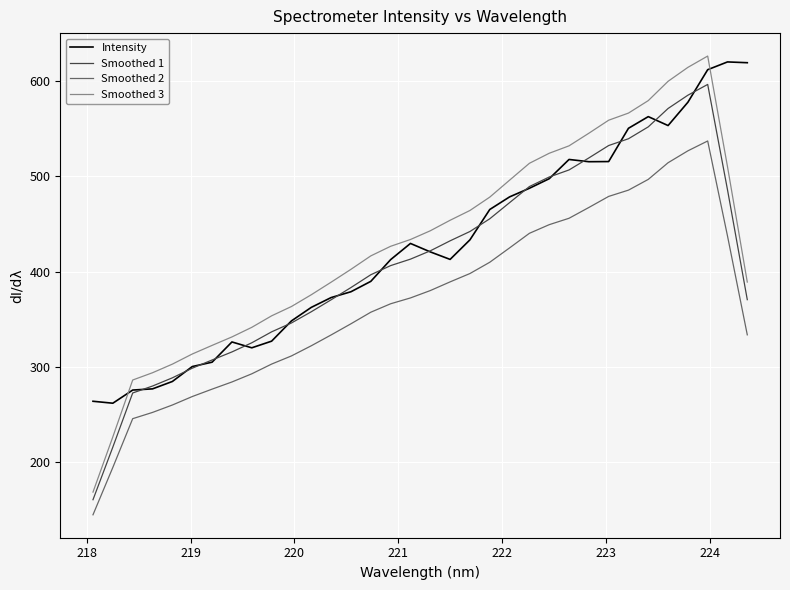

Where does the Intensity series first go above 420?

16